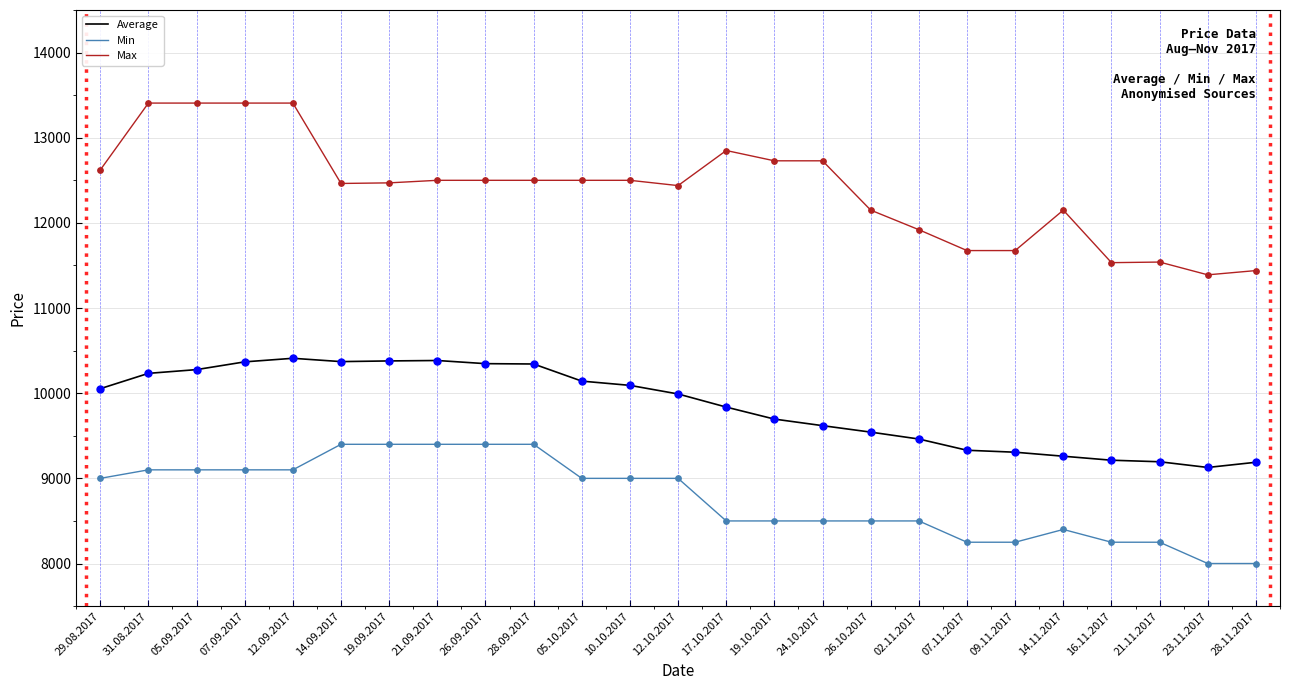

What is the spread (max minus min) of values at 26.10.2017?

3650